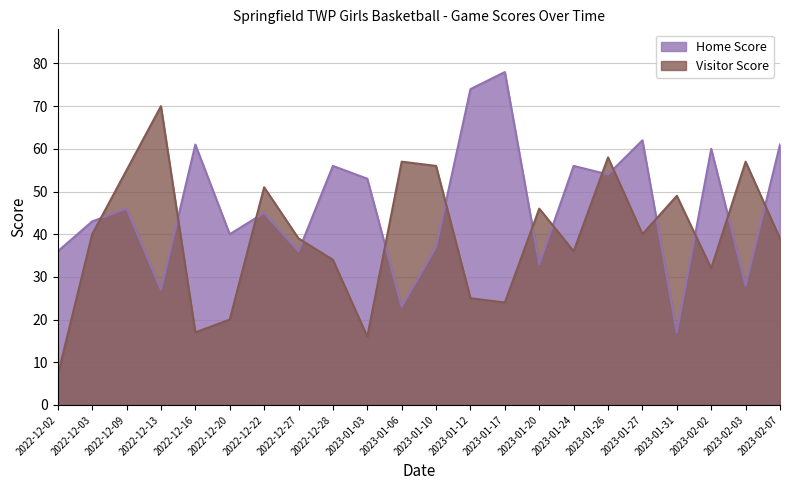

List the labels in order of Home Score value, smallest first.

2023-01-31, 2023-01-06, 2022-12-13, 2023-02-03, 2023-01-20, 2022-12-02, 2022-12-27, 2023-01-10, 2022-12-20, 2022-12-03, 2022-12-22, 2022-12-09, 2023-01-03, 2023-01-26, 2022-12-28, 2023-01-24, 2023-02-02, 2022-12-16, 2023-02-07, 2023-01-27, 2023-01-12, 2023-01-17